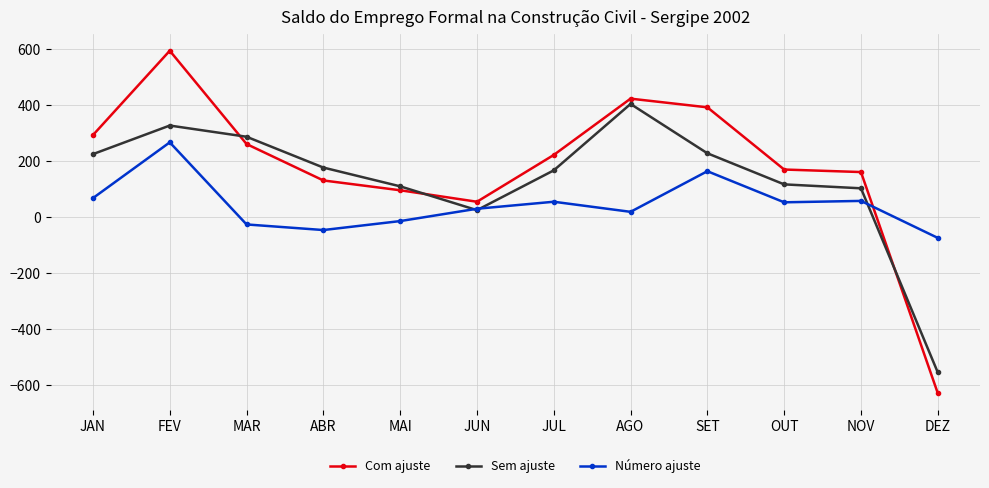

What are all the series names shown in the legend?

Com ajuste, Sem ajuste, Número ajuste